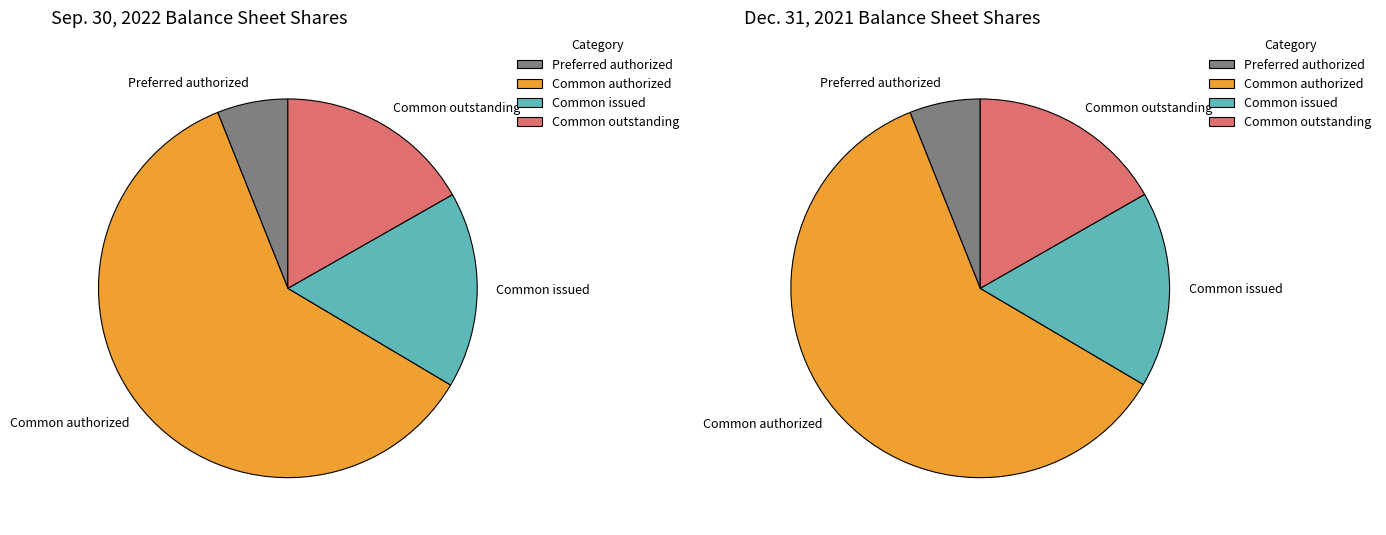

What is the change in value from Preferred stock, shares outstanding to Common stock, shares outstanding?

+27748844